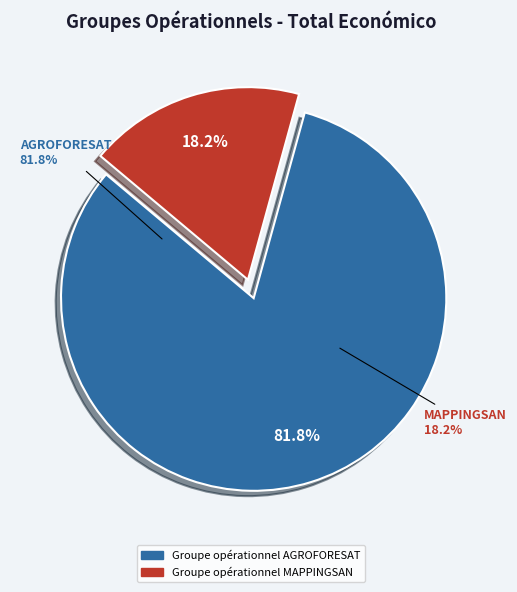

True or false: Groupe opérationnel MAPPINGSAN accounts for 4% of the total.

False